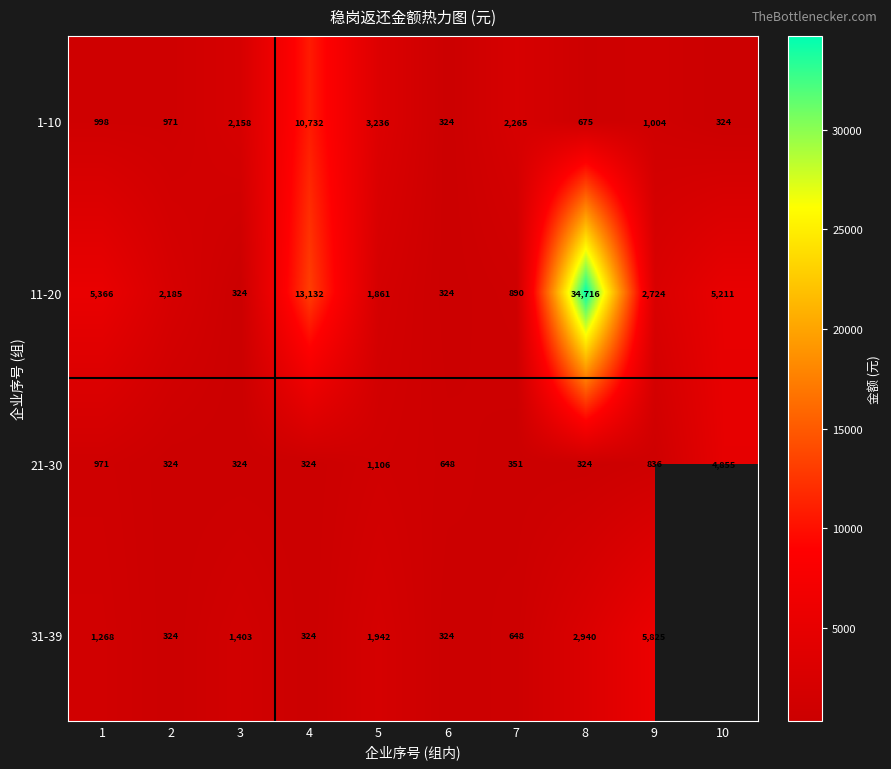

The 21-30 series shows 569 at 5. True or false?

False